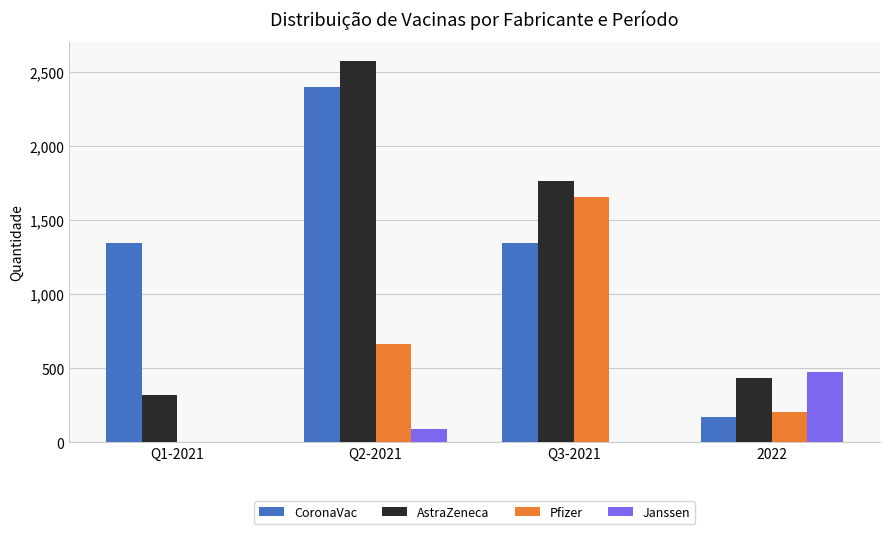

Reading right to left, list all the values displayed in this chart.

CoronaVac: 170	1346	2400	1346
AstraZeneca: 430	1765	2575	320
Pfizer: 204	1656	660	0
Janssen: 475	0	90	0